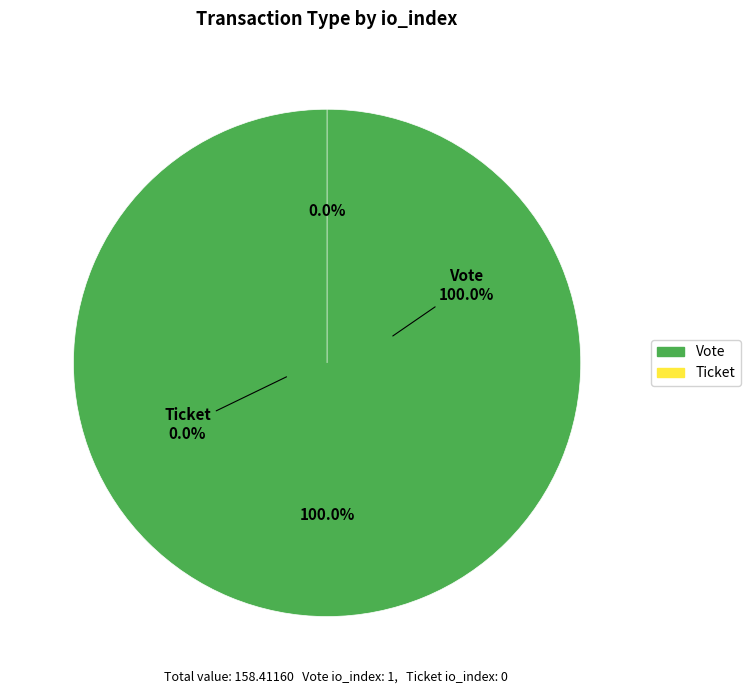

Is it true that Ticket is 7% of the pie?

False